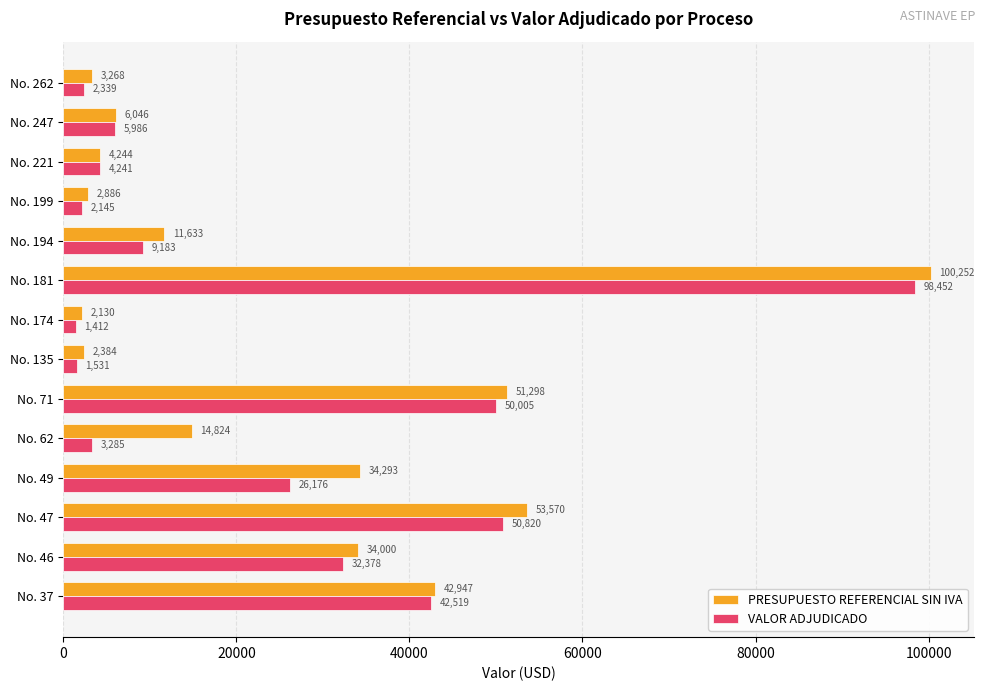

At which category does the chart reach its minimum across all series?

No. 174